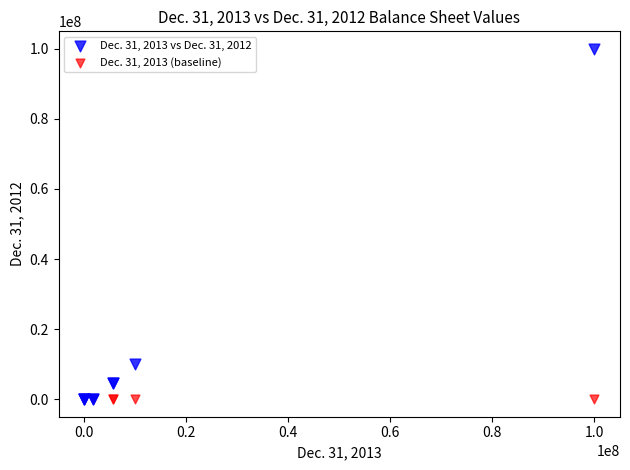

Across all series, what Y value is closest to 50000000?

10000000.0